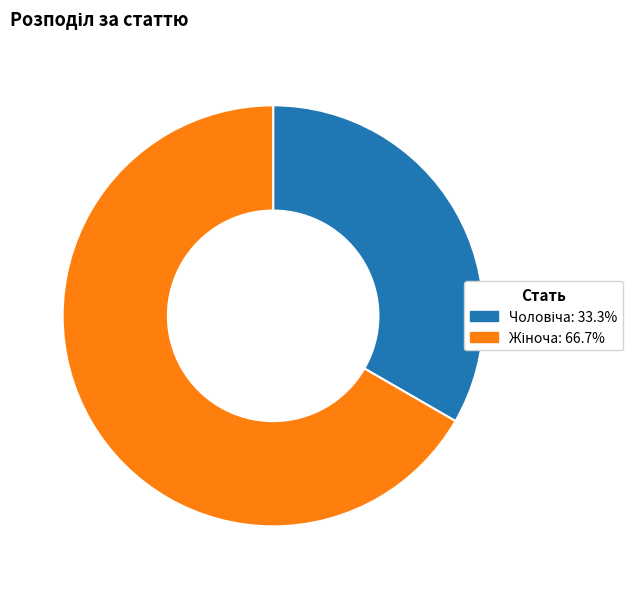

Does any single category account for the majority?

Yes